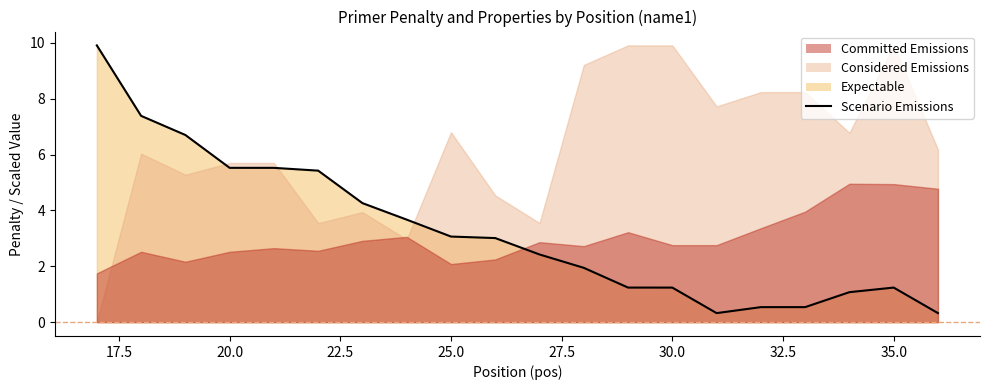

How many values exceed 3?

10